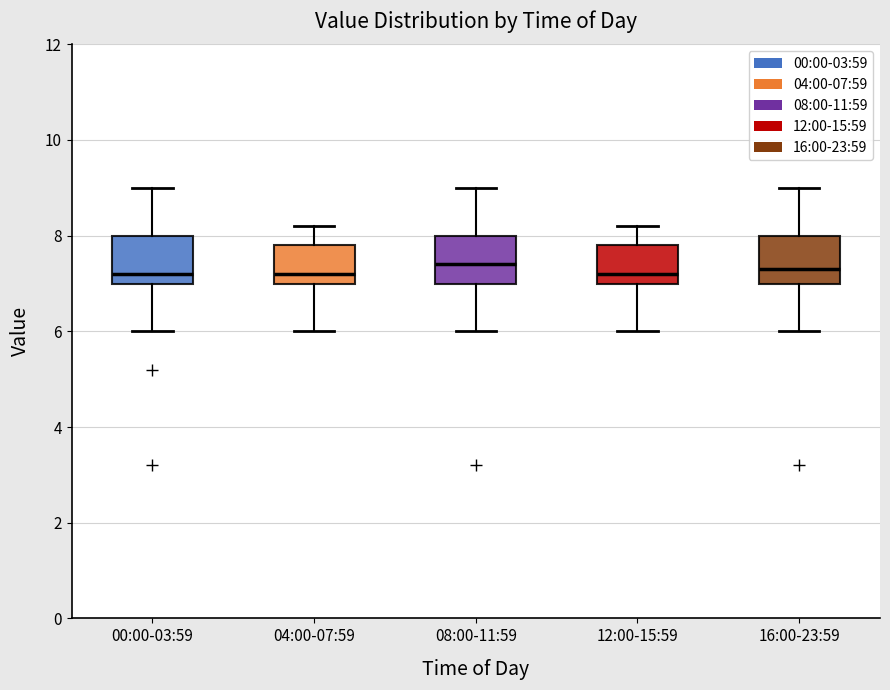

Where does the median line of the box for 12:00-15:59 sit on the y-axis? The values are not printed on the chart, so give them approximately, as read against the axis.

7.2